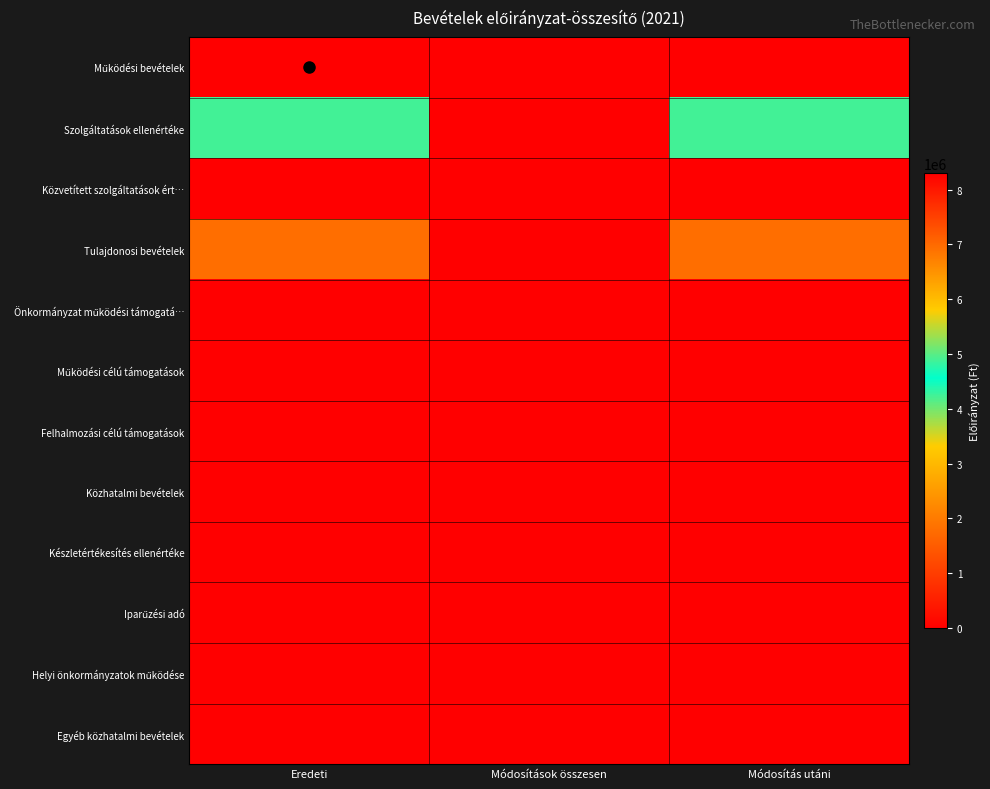

Rank the series at Eredeti from lowest to highest value.

Önkormányzat működési támogatá…, Működési célú támogatások, Felhalmozási célú támogatások, Közhatalmi bevételek, Készletértékesítés ellenértéke, Iparűzési adó, Helyi önkormányzatok működése, Egyéb közhatalmi bevételek, Közvetített szolgáltatások ért…, Tulajdonosi bevételek, Szolgáltatások ellenértéke, Működési bevételek